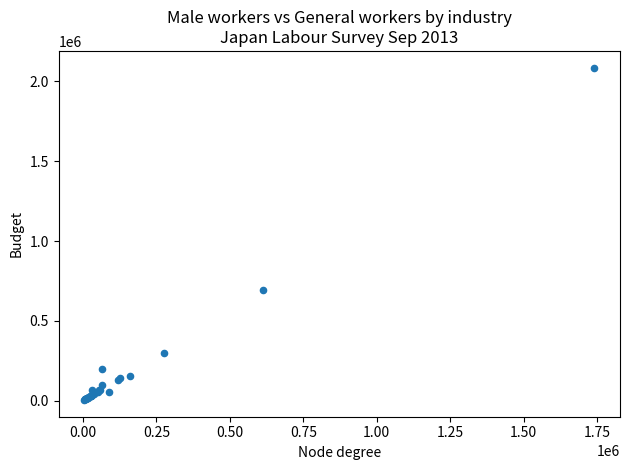

What Y value in the scatter plot is closest to 1045628?

694698